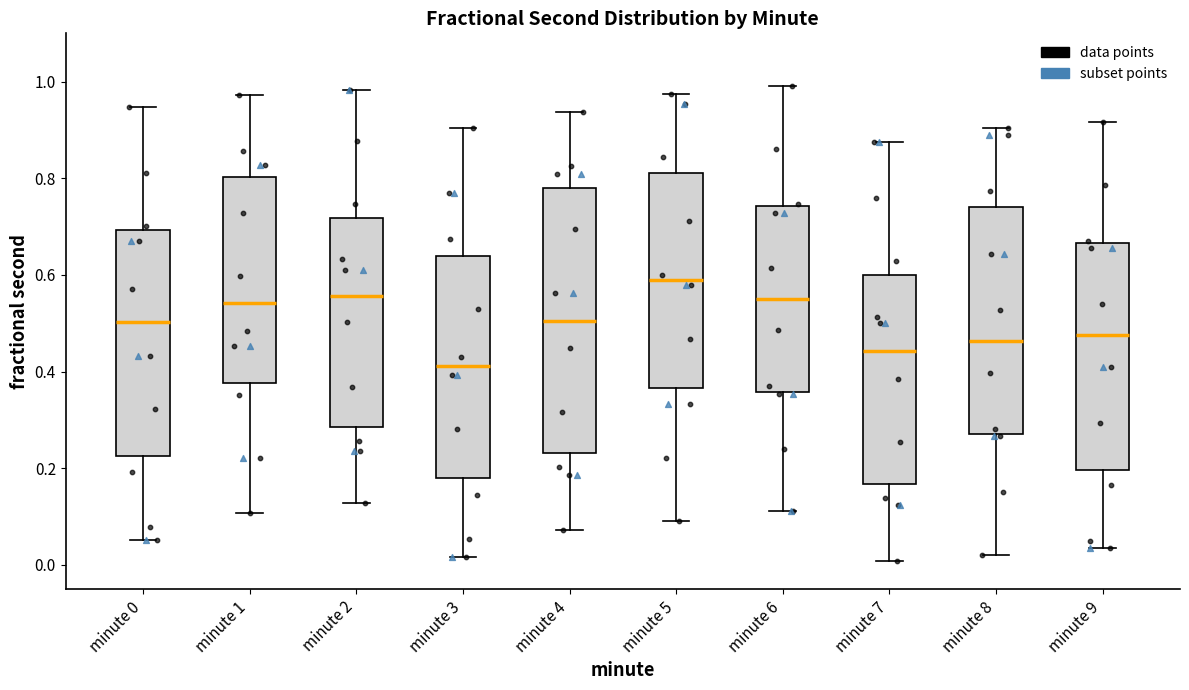

Which box is the tallest, from its lower edge to its upper edge?

minute 4